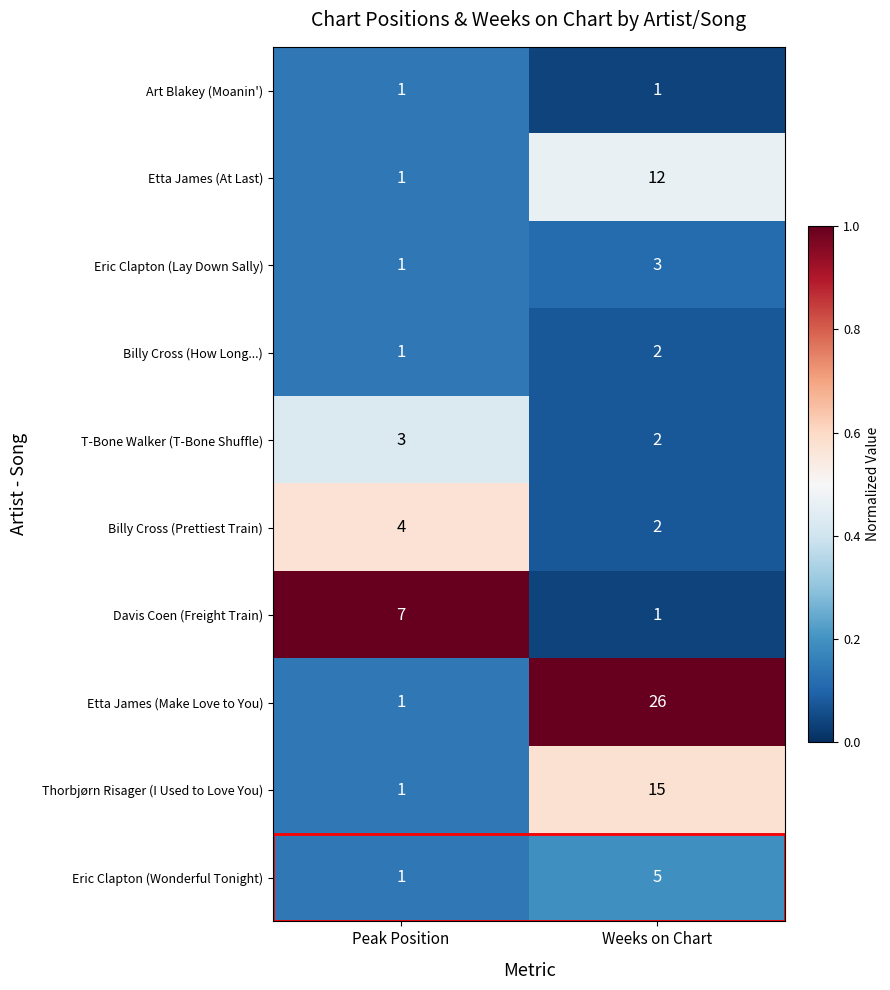

What is the difference between the maximum and minimum values in the Etta James (Make Love to You) series?

25